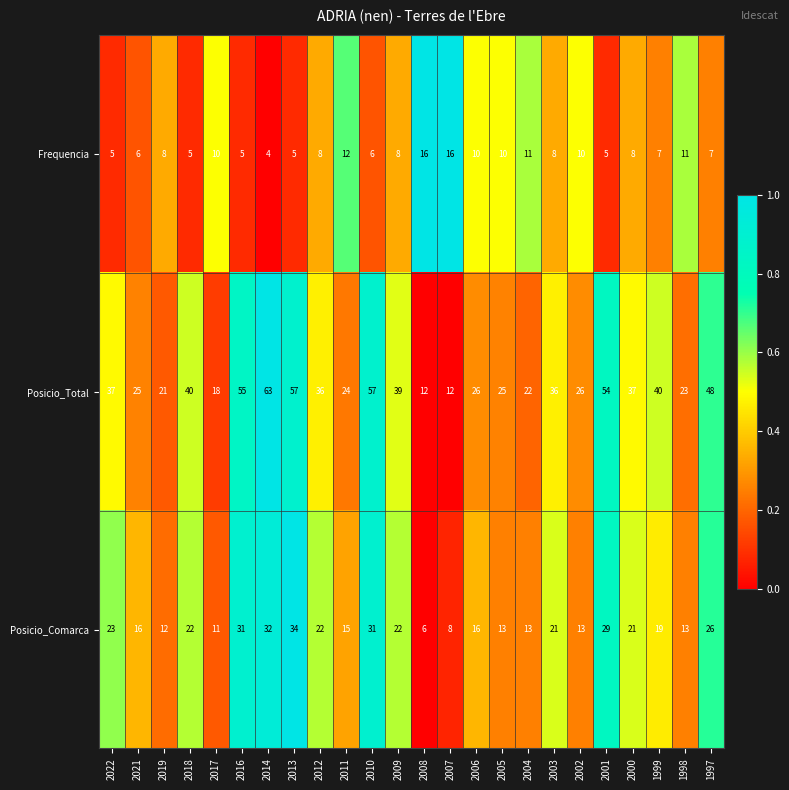

At which category does the chart reach its peak across all series?

2014